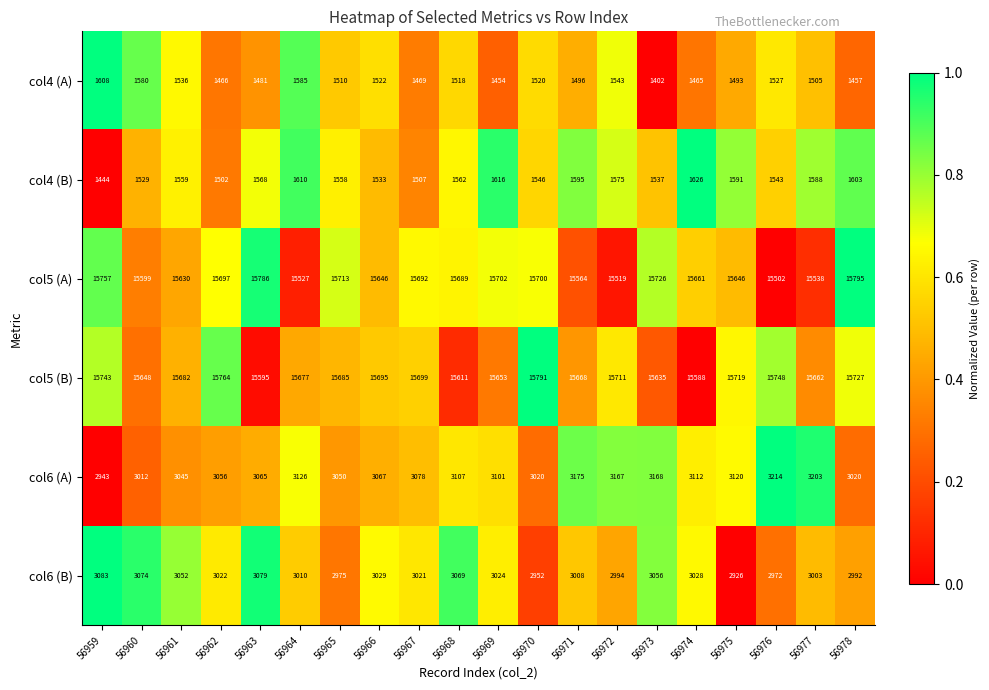

Which category has the highest value across all series?

56978